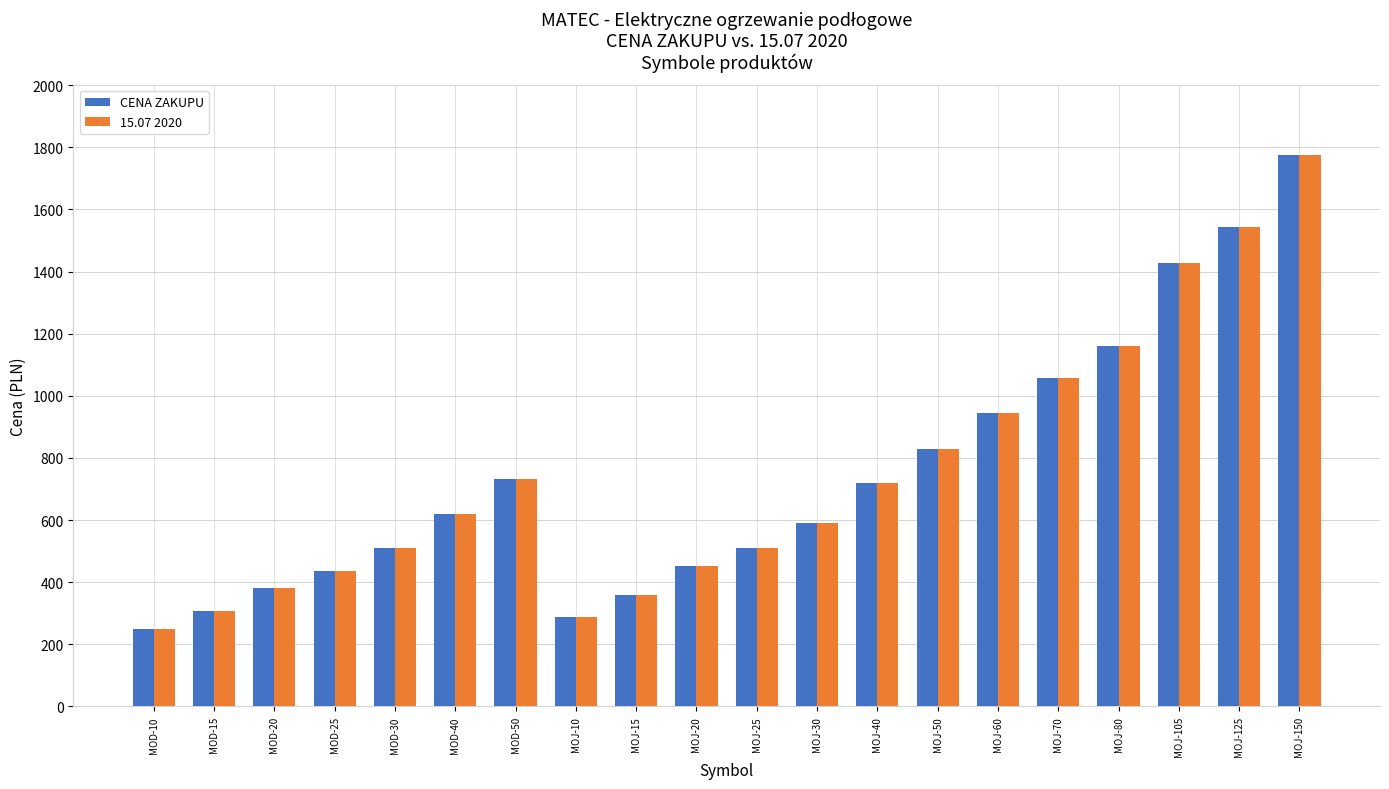

Count the number of data series in this chart.

2